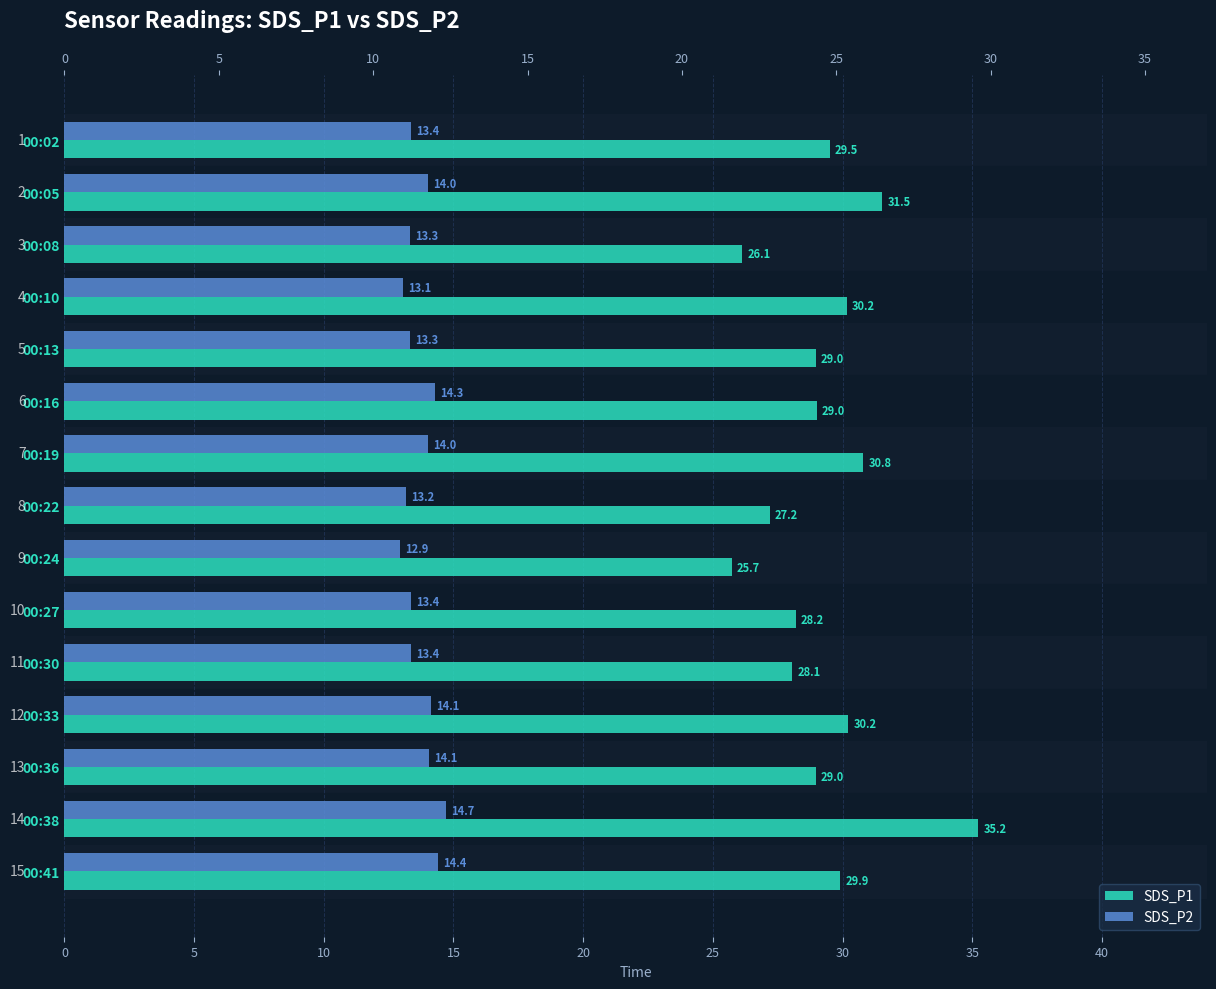

What is the difference between the maximum and minimum values in the SDS_P1 series?

9.5